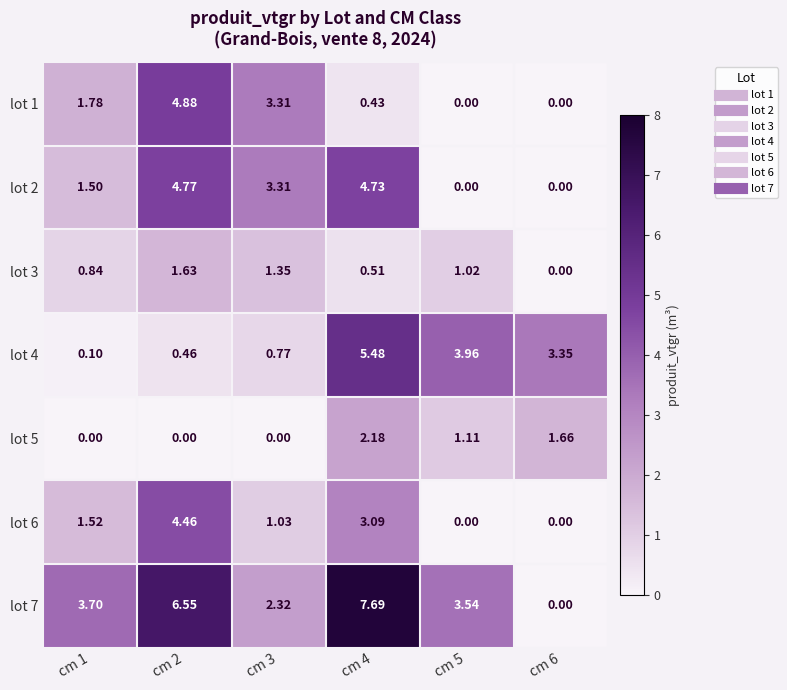

Reading left to right, extract all data points from this chart.

lot 1: cm 1=1.8	cm 2=4.9	cm 3=3.3	cm 4=0.4	cm 5=0.0	cm 6=0.0
lot 2: cm 1=1.5	cm 2=4.8	cm 3=3.3	cm 4=4.7	cm 5=0.0	cm 6=0.0
lot 3: cm 1=0.8	cm 2=1.6	cm 3=1.4	cm 4=0.5	cm 5=1.0	cm 6=0.0
lot 4: cm 1=0.1	cm 2=0.5	cm 3=0.8	cm 4=5.5	cm 5=4.0	cm 6=3.4
lot 5: cm 1=0.0	cm 2=0.0	cm 3=0.0	cm 4=2.2	cm 5=1.1	cm 6=1.7
lot 6: cm 1=1.5	cm 2=4.5	cm 3=1.0	cm 4=3.1	cm 5=0.0	cm 6=0.0
lot 7: cm 1=3.7	cm 2=6.5	cm 3=2.3	cm 4=7.7	cm 5=3.5	cm 6=0.0